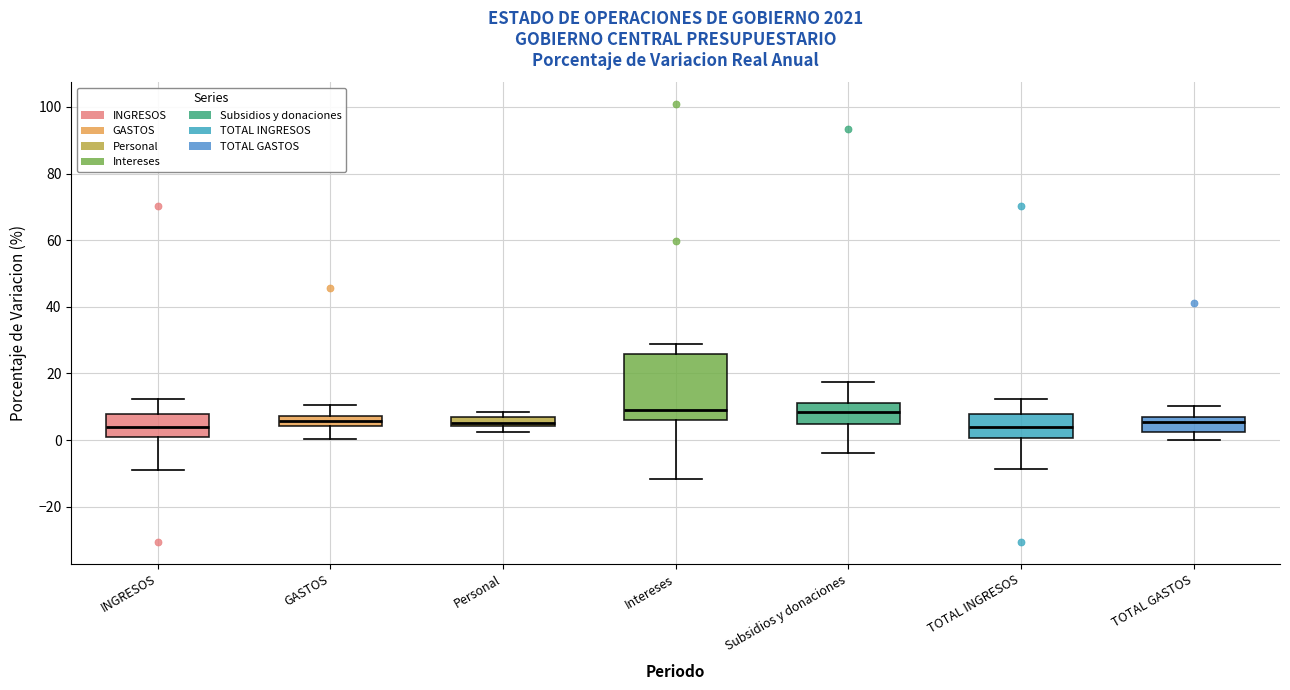

Comparing the boxes themselves (not the whiskers), which one is the tallest?

Intereses